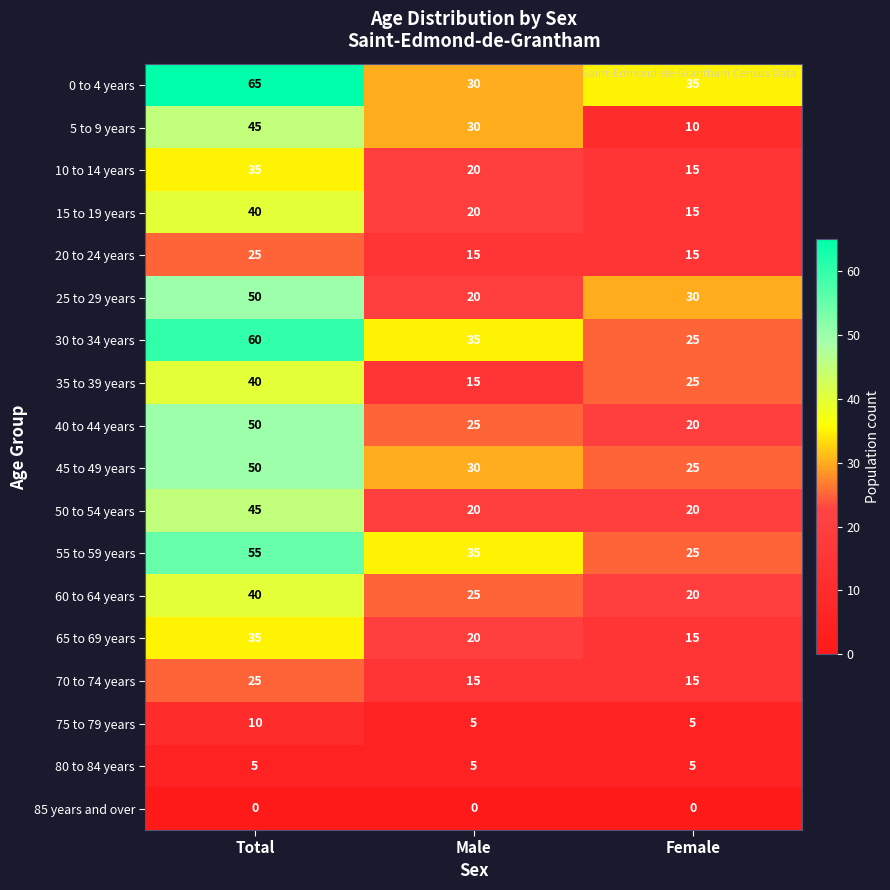

True or false: 65 to 69 years has a value of 53 at Total.

False